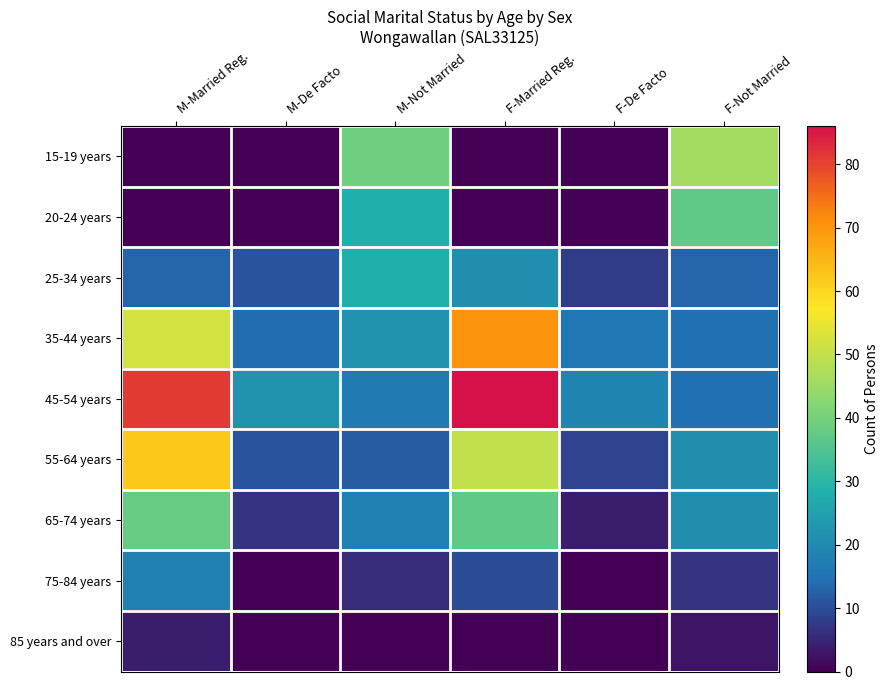

At how many categories does at least one series exceed 1?

6